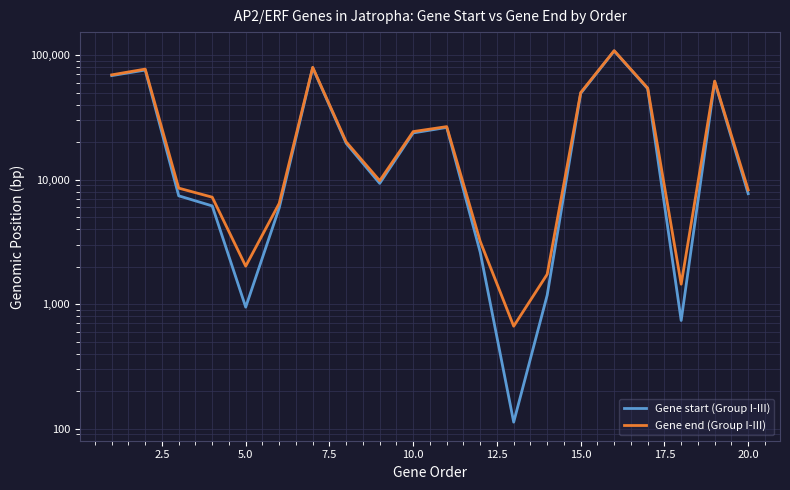

How many data points in Gene end (Group I-III) are above 20074?

9